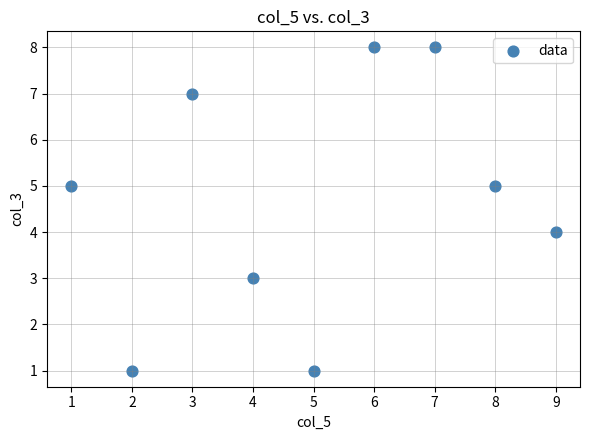

What is the range of X values (max minus min)?

8